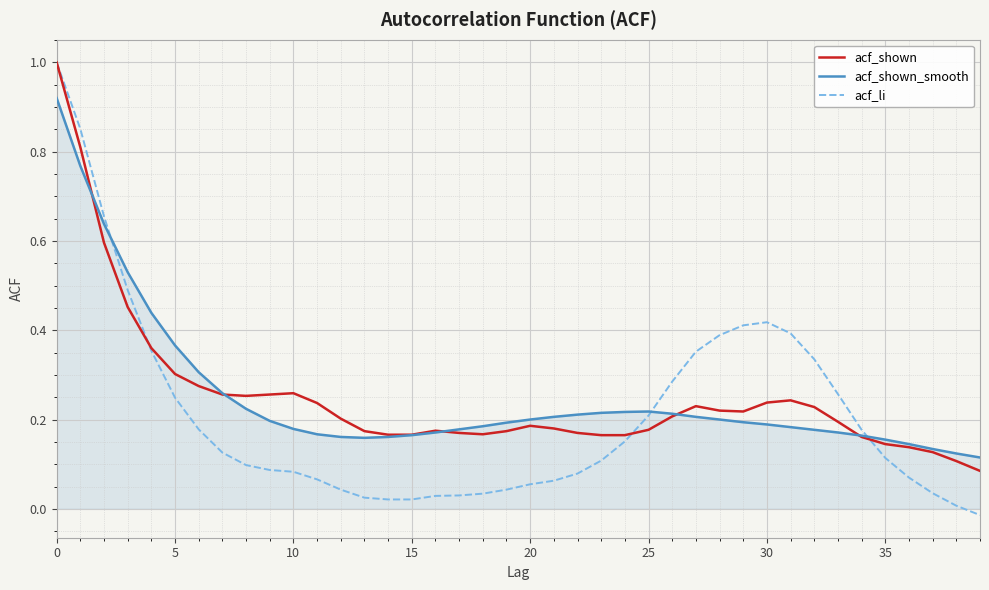

What is the highest value of the acf_li series?

1.0